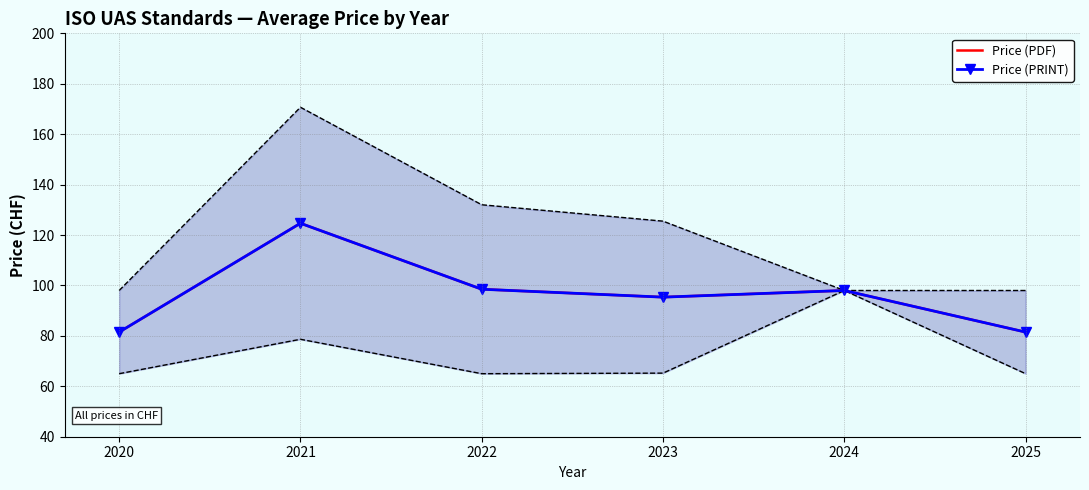

Which category has the lowest value across all series?

2020